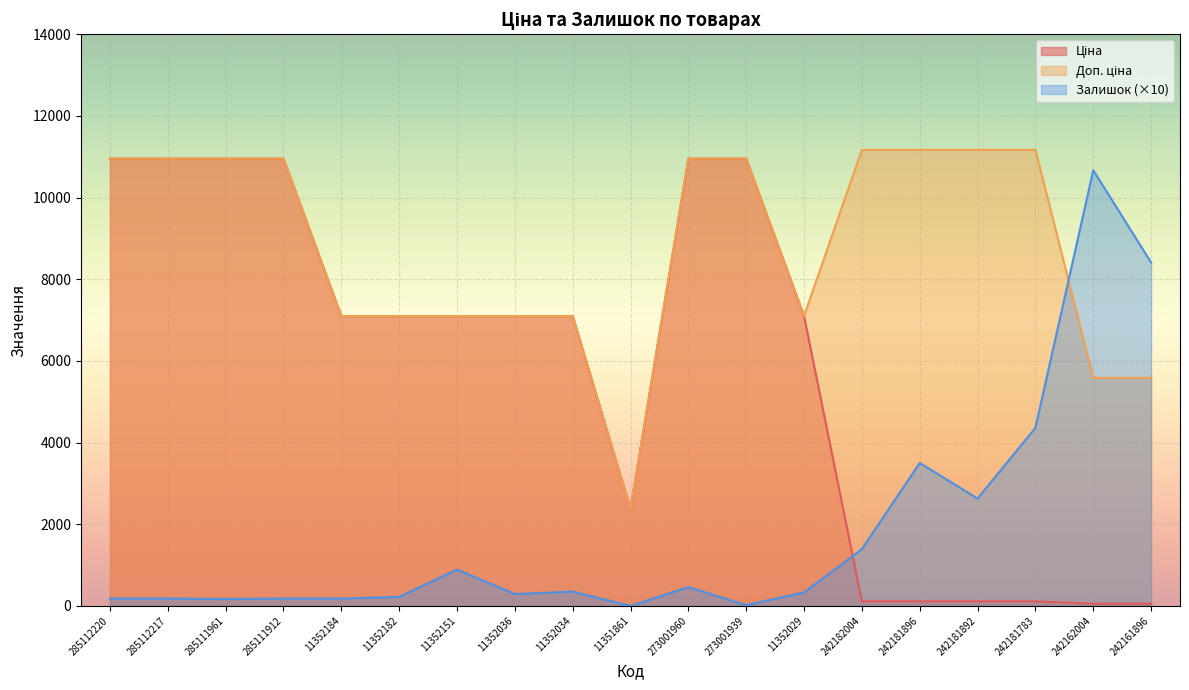

At how many categories does at least one series exceed 3128?

18